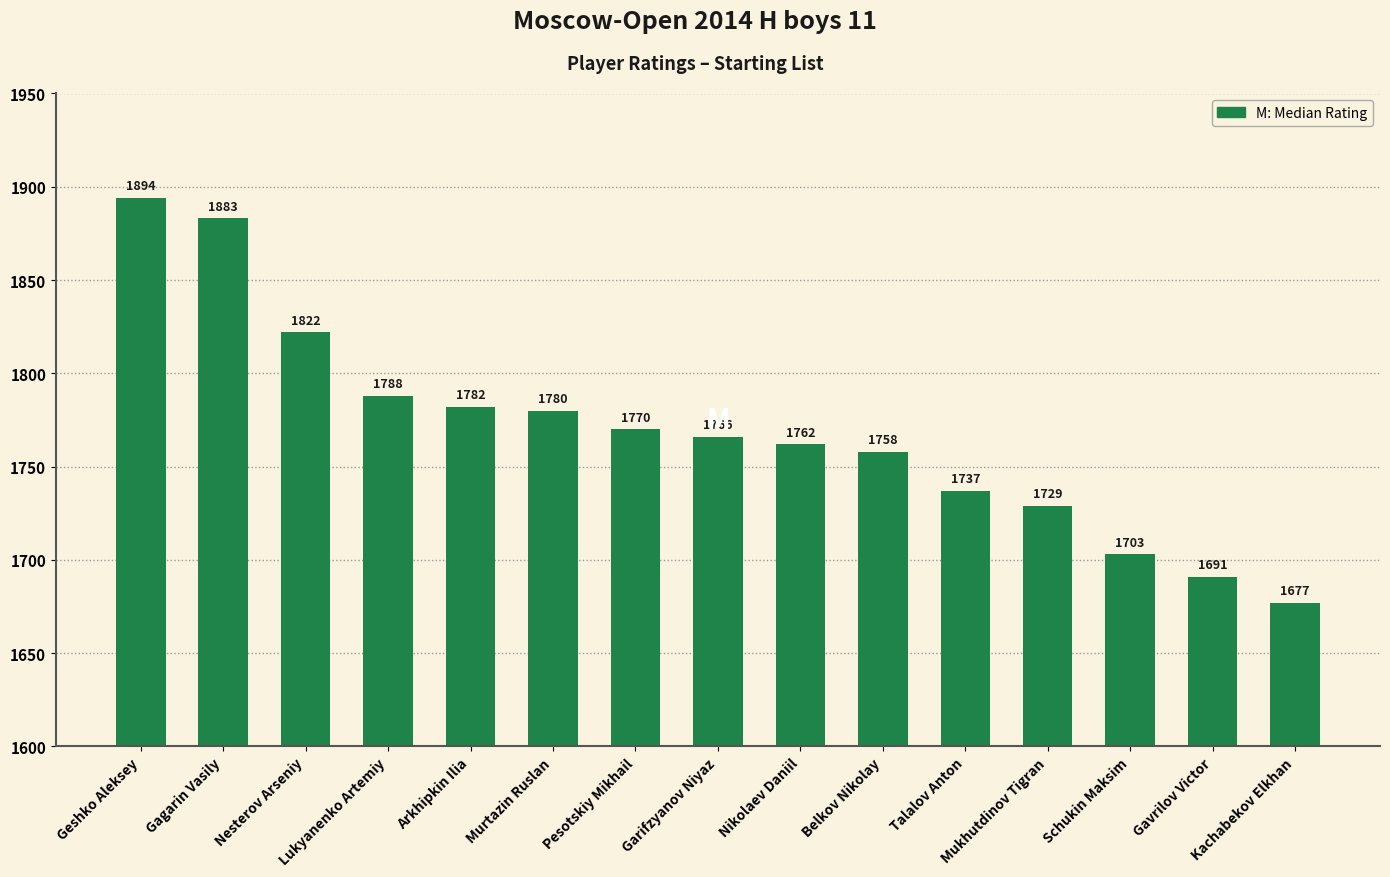

At which category does the chart reach its peak across all series?

Geshko Aleksey